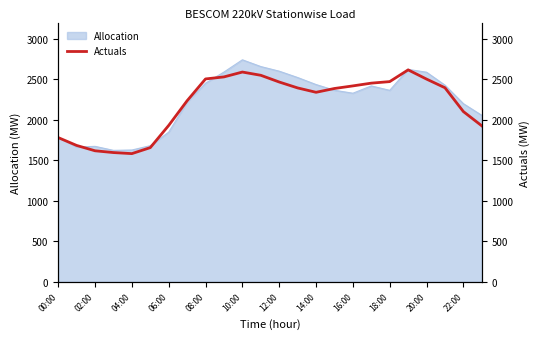

What is the maximum value for Allocation?

2740.1